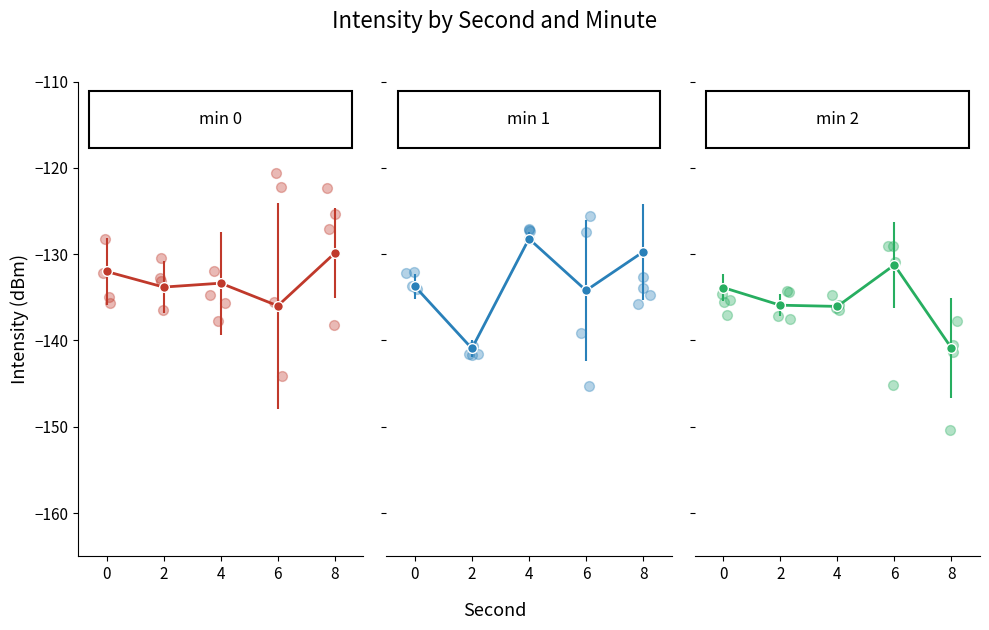

Which series has the largest Y range (max minus min)?

minute=1